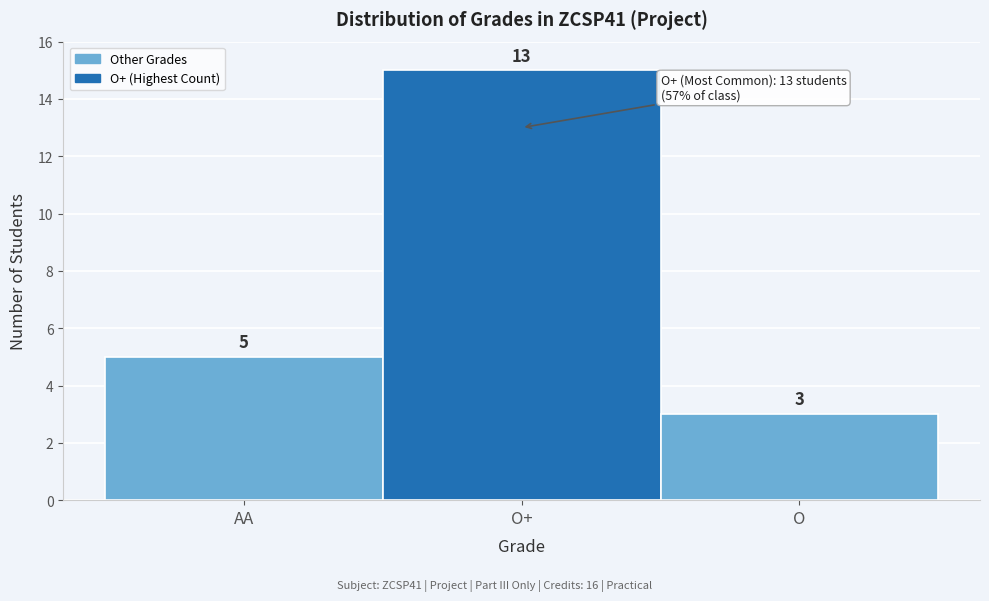

Reading left to right, list all the values displayed in this chart.

5	15	3